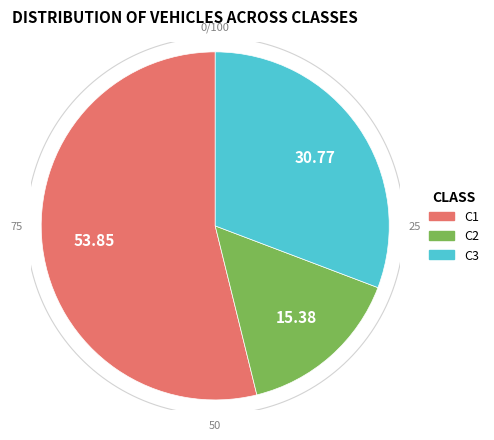

What percentage is NOT represented by C2?

84.6%